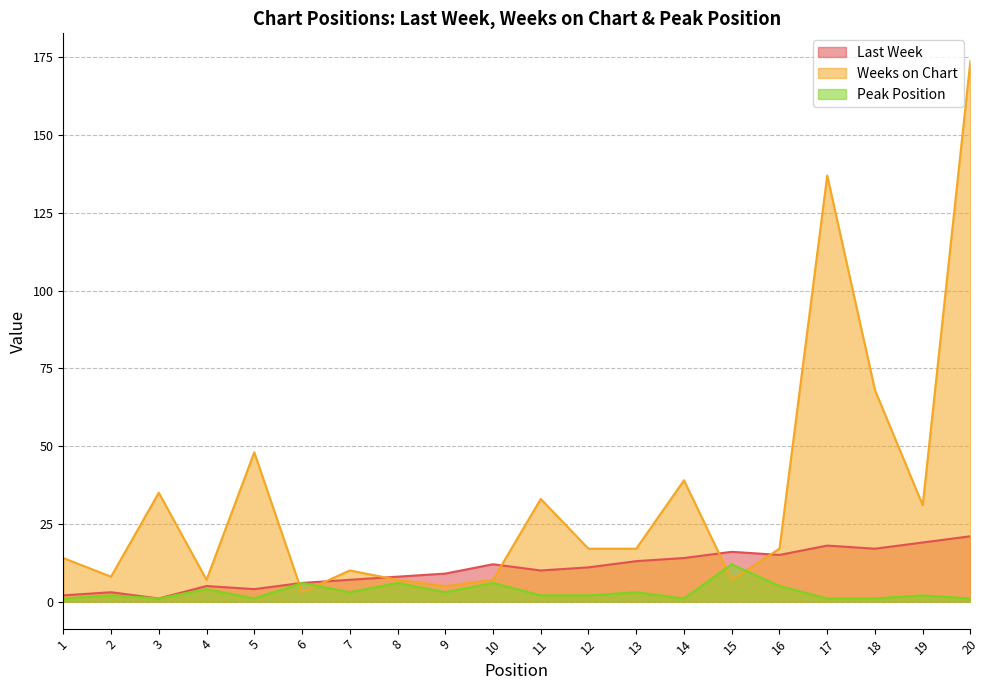

Between 11 and 12, which series saw the biggest shift?

Weeks on Chart